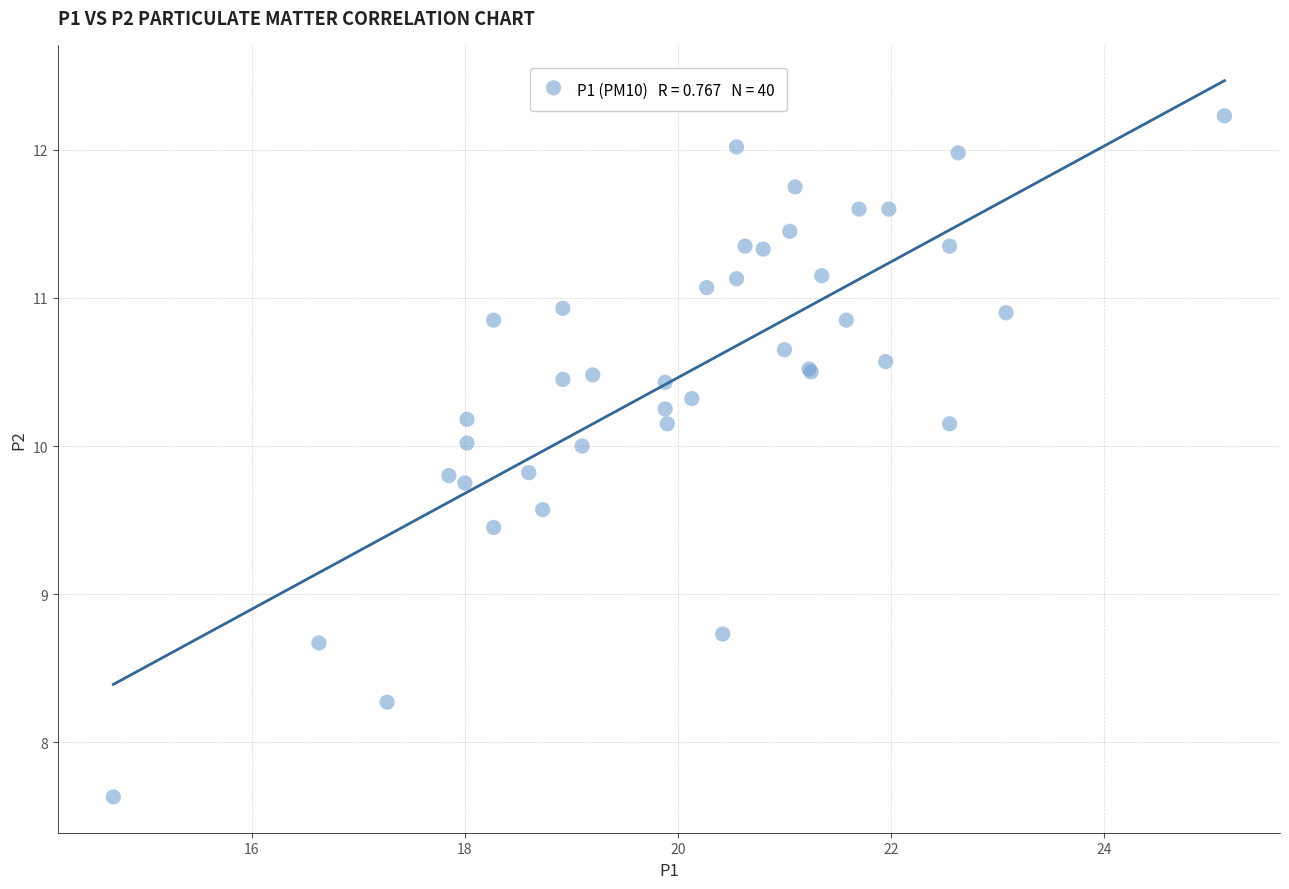

What Y value in the scatter plot is closest to 9?

8.7